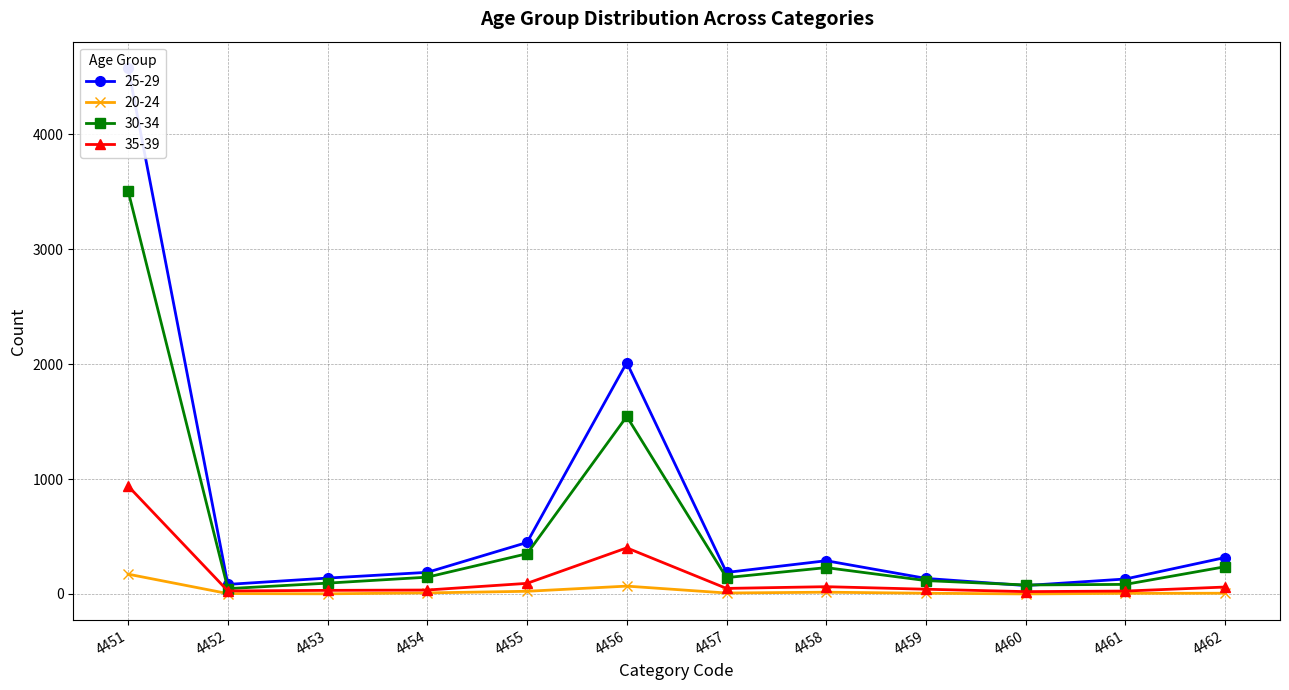

What is the sum of all 25-29 values?

8942